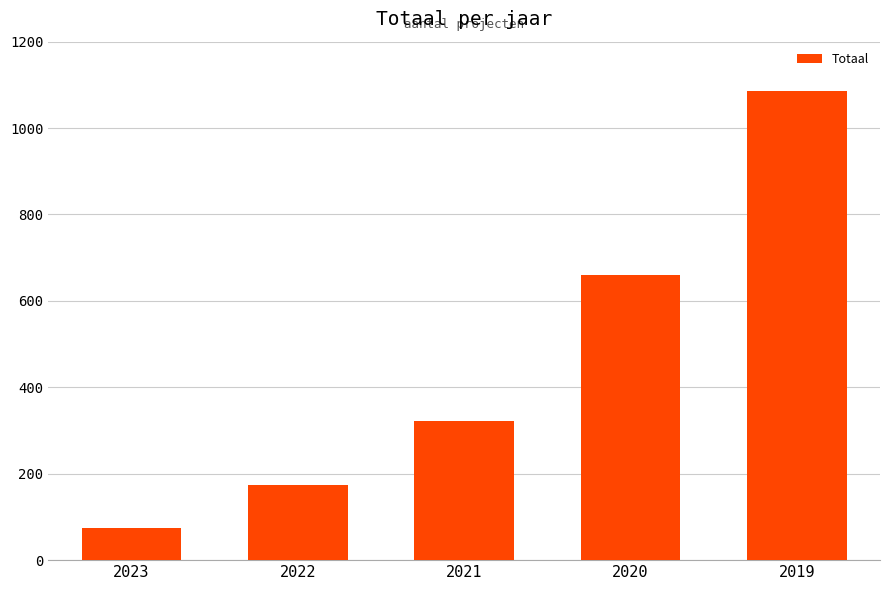

What is the ratio of the value at 2021 to the value at 2019?

0.3